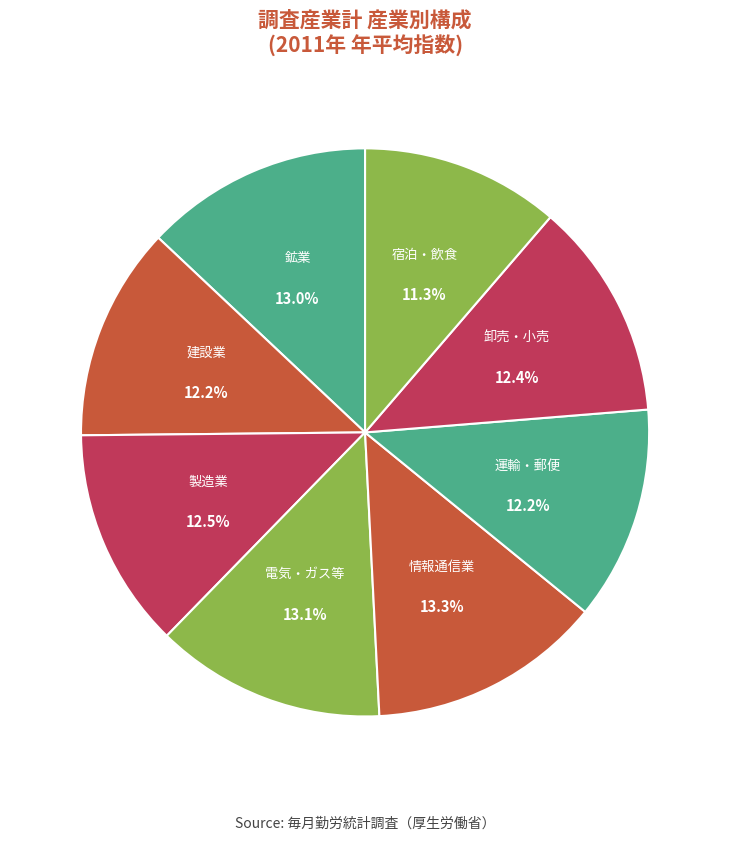

How many slices are in this pie chart?

8